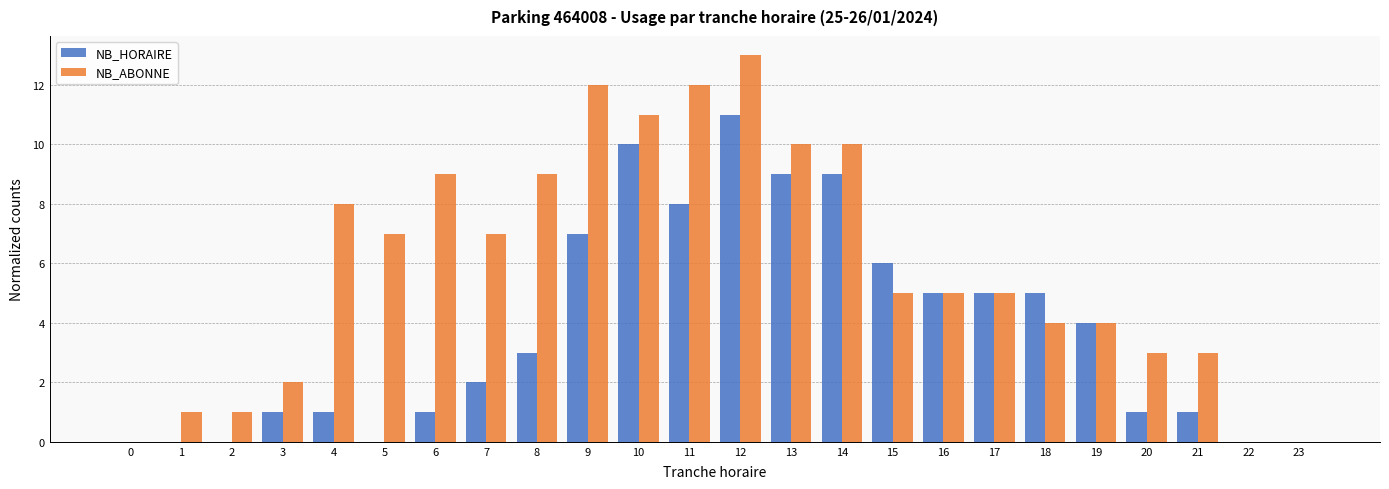

The value of NB_ABONNE at 8 is 14. True or false?

False